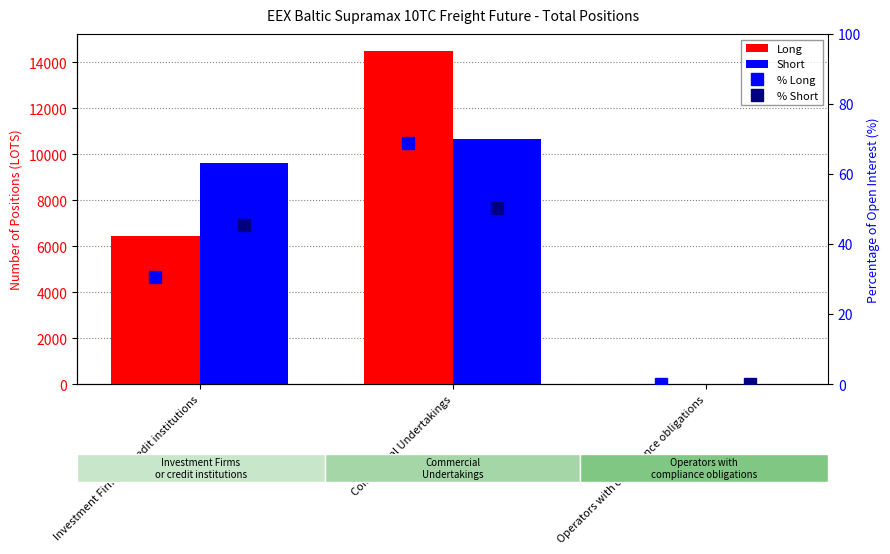

The % Short series shows 50.2 at Commercial Undertakings. True or false?

True